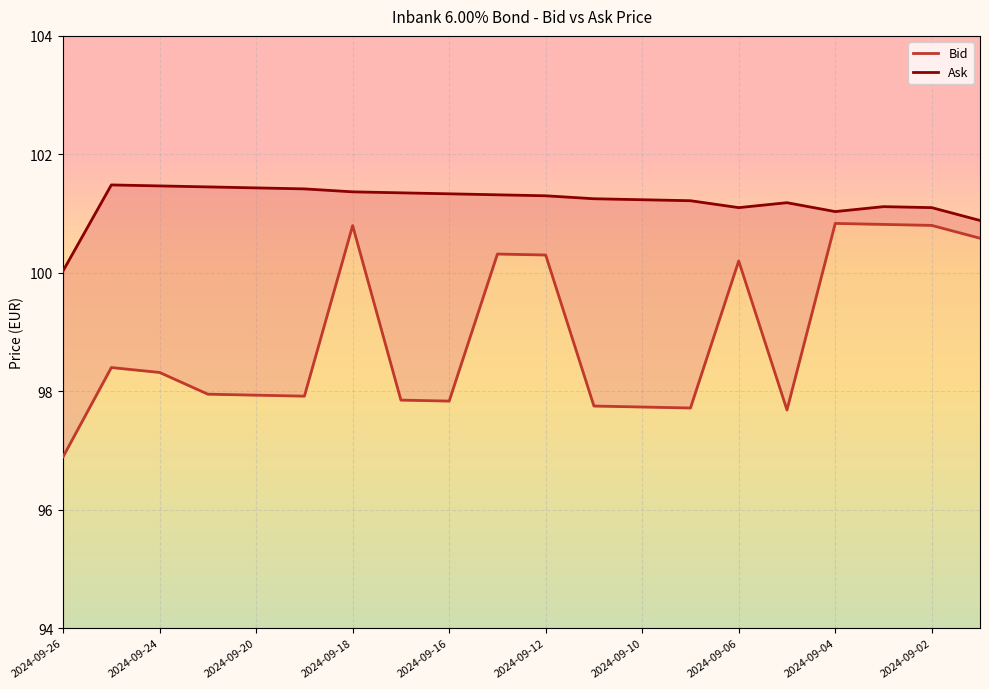

Count the number of categories in the chart.

20